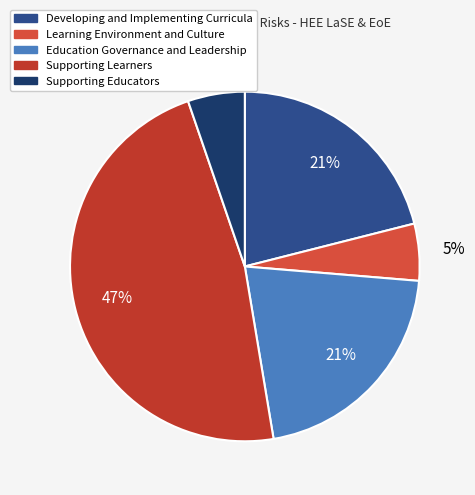

True or false: Education Governance and Leadership accounts for 21% of the total.

True